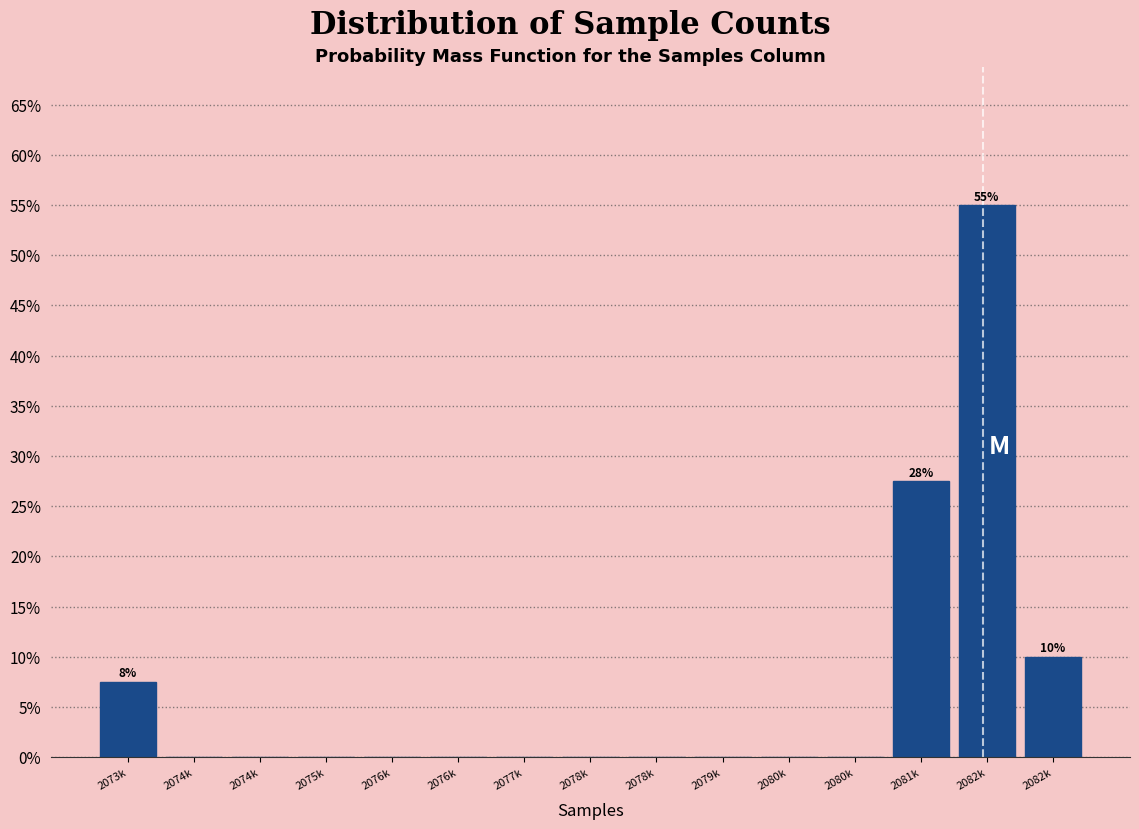

Are the bars horizontal?

No